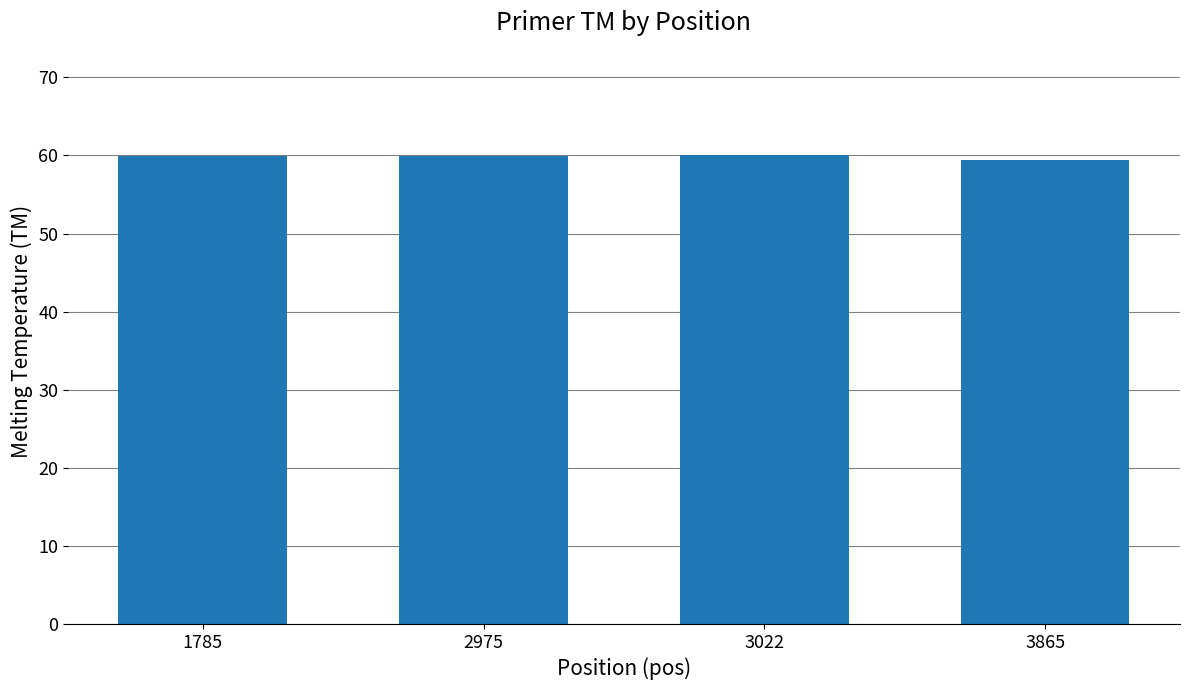

Approximately how many times larger is the value at 2975 compared to 3022?

1.0